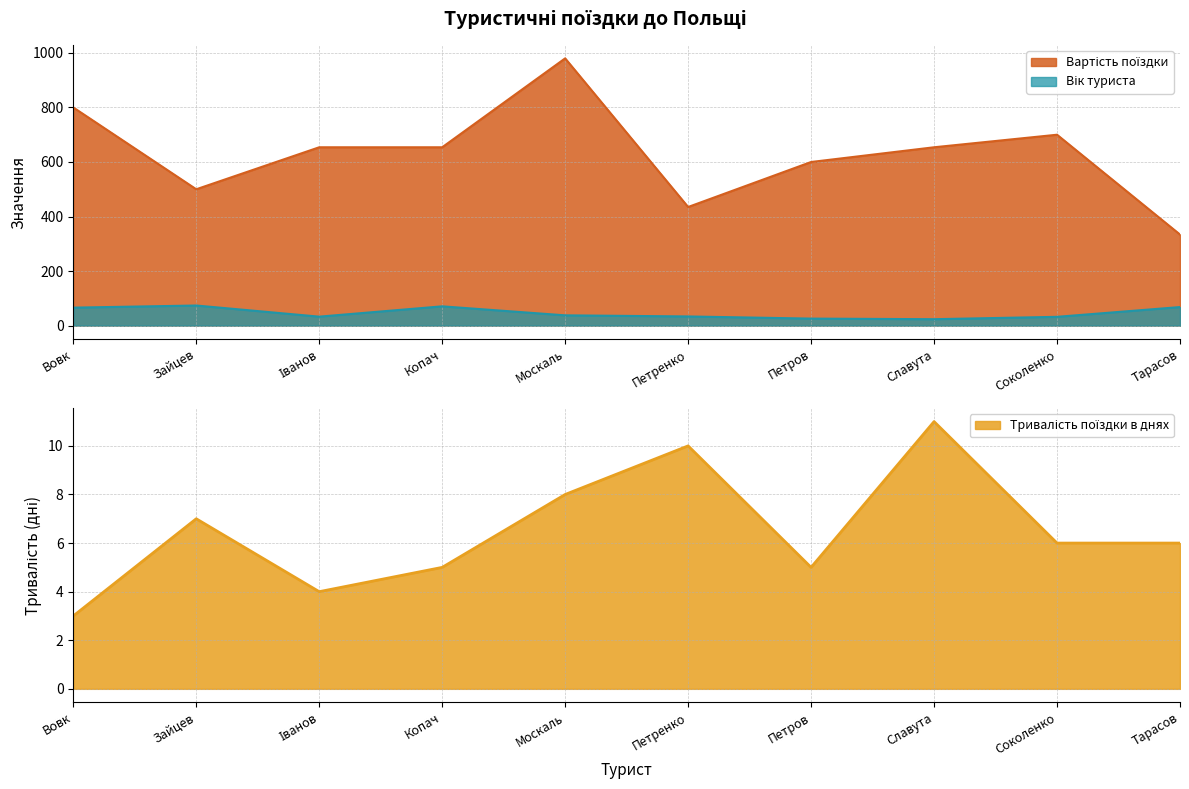

What is the approximate value of Тривалість поїздки в днях at Іванов?

4.0